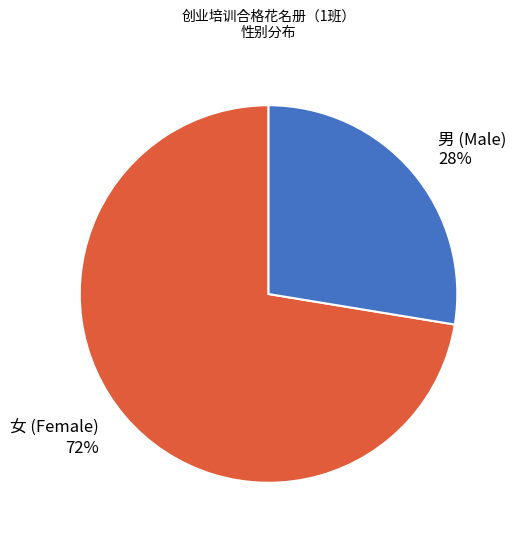

Is it true that 女 (Female) is 72% of the pie?

True